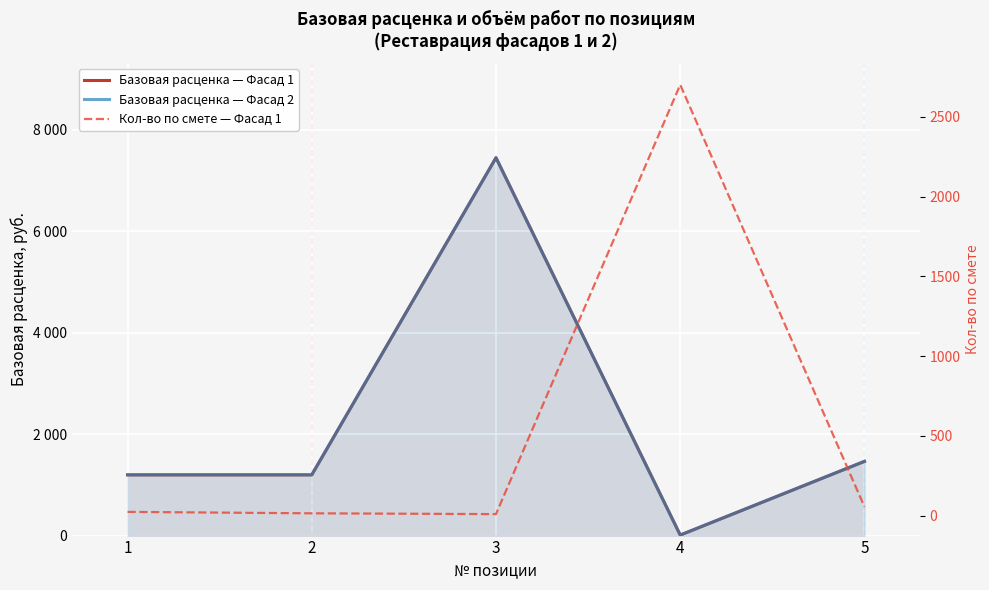

Is it true that Базовая расценка — Фасад 1 equals 4.9 at 4?

False